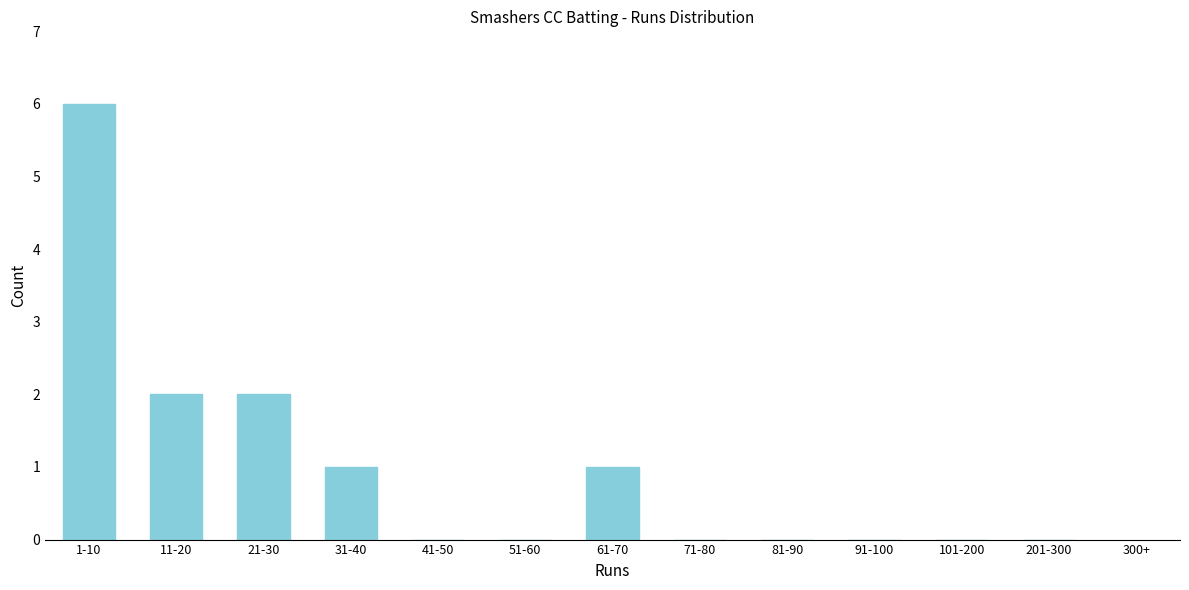

Reading right to left, what are all the values shown in this chart?

201-300=0	101-200=0	91-100=0	81-90=0	71-80=0	61-70=1	51-60=0	41-50=0	31-40=1	21-30=2	11-20=2	1-10=6